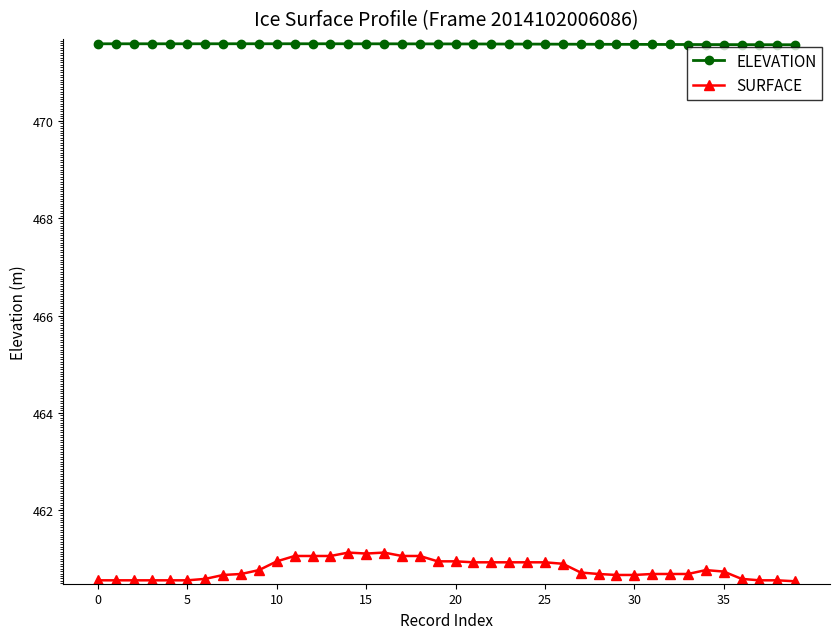

What is the minimum value shown in the chart?

460.5